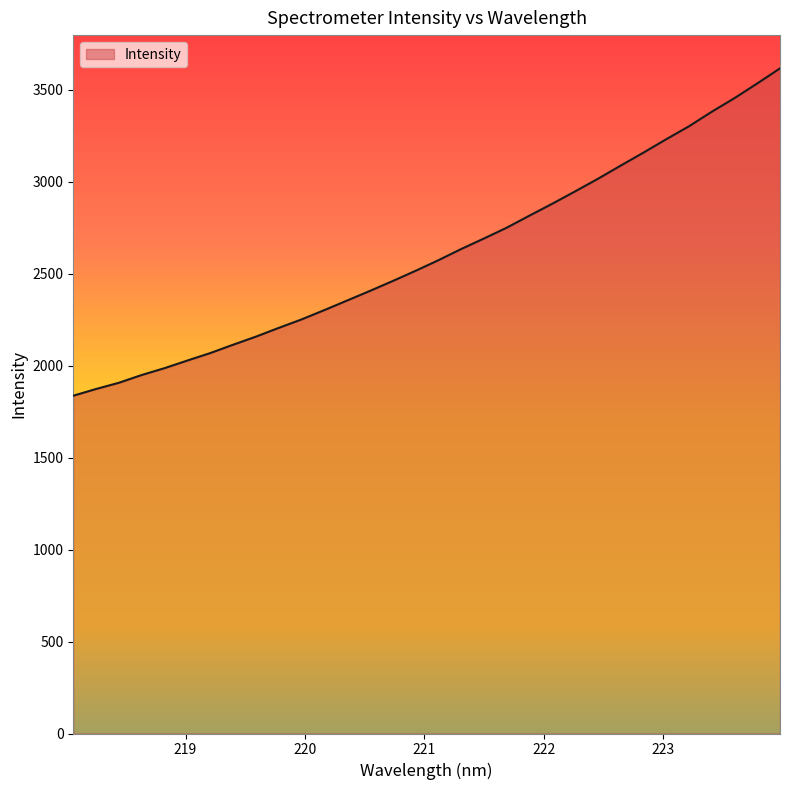

What is the minimum value shown in the chart?

1836.4